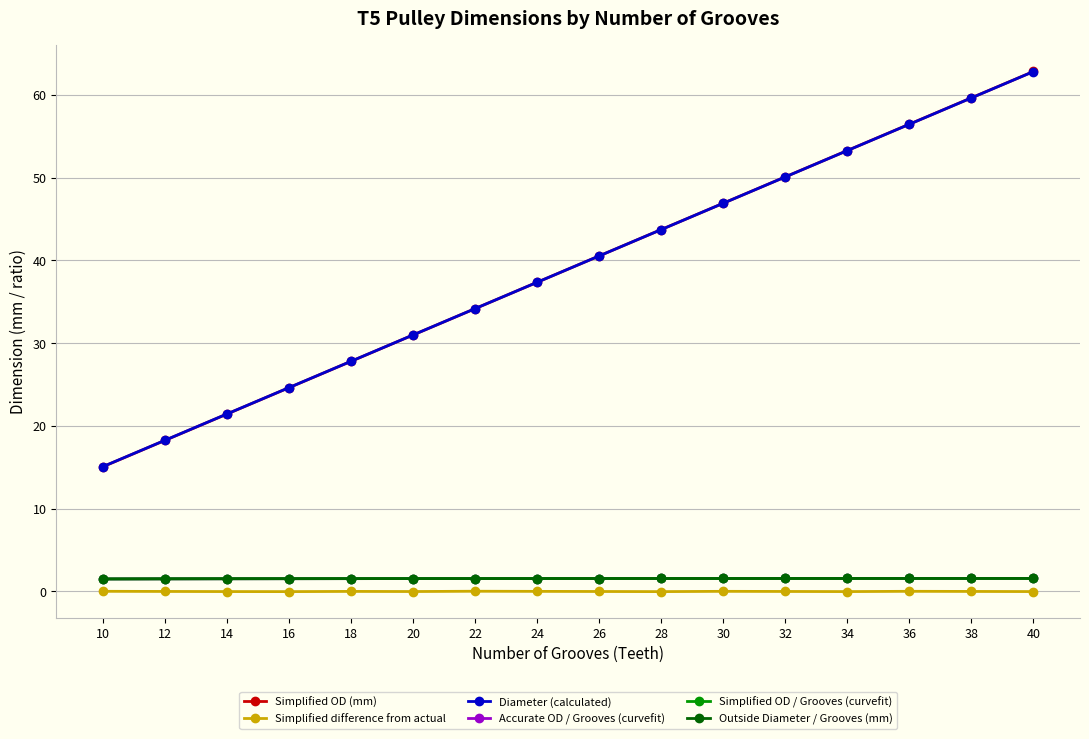

Is it true that Diameter (calculated) equals 48.3 at 22?

False